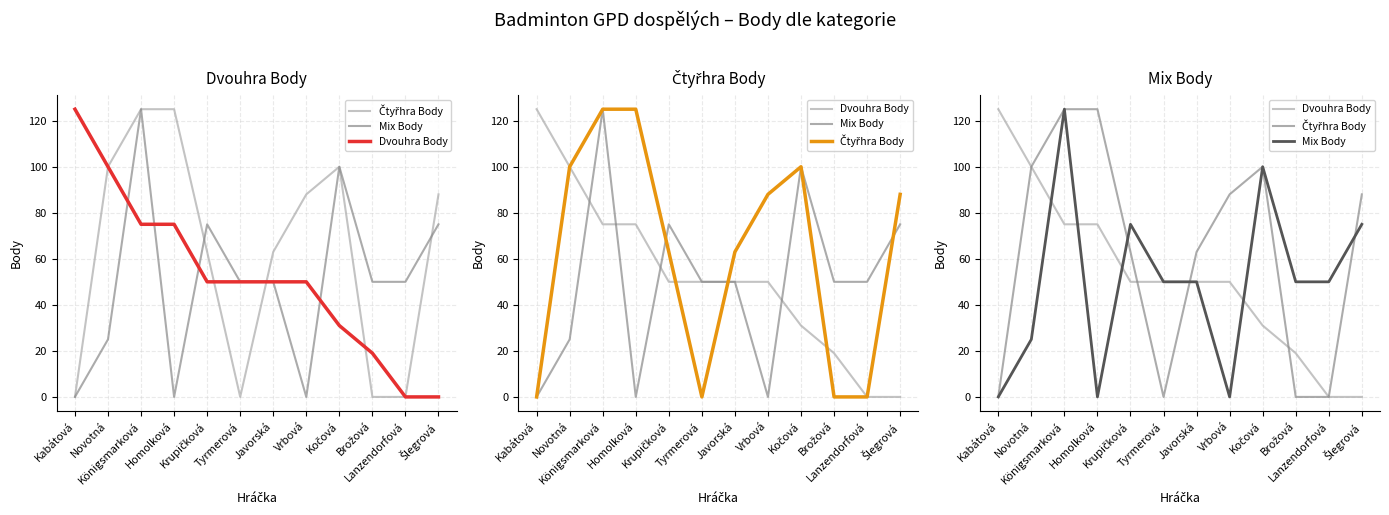

How many series are shown in this chart?

3